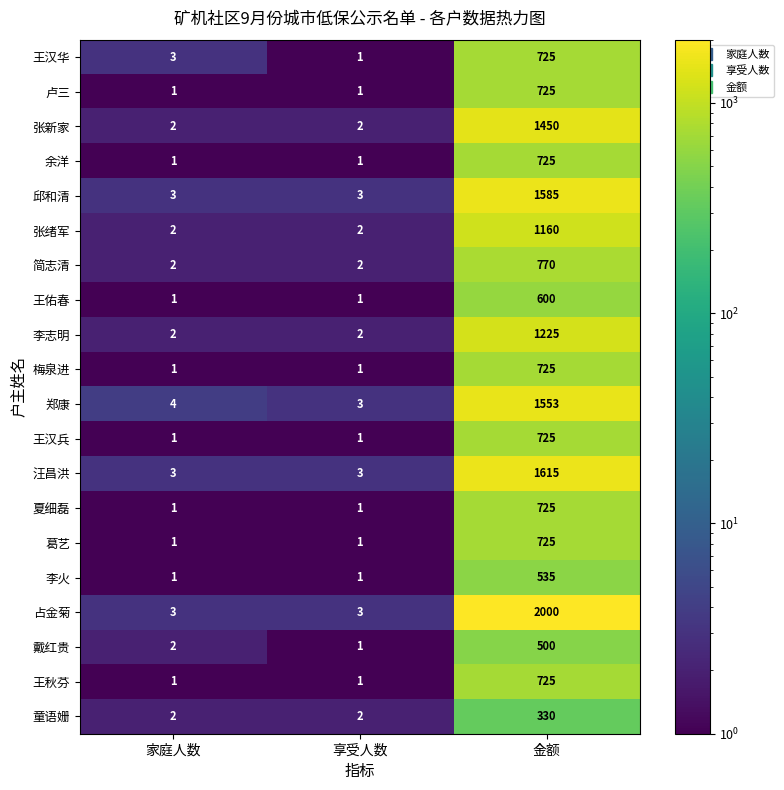

Is the value of 张绪军 at 享受人数 greater than the value of 夏细磊 at 家庭人数?

Yes